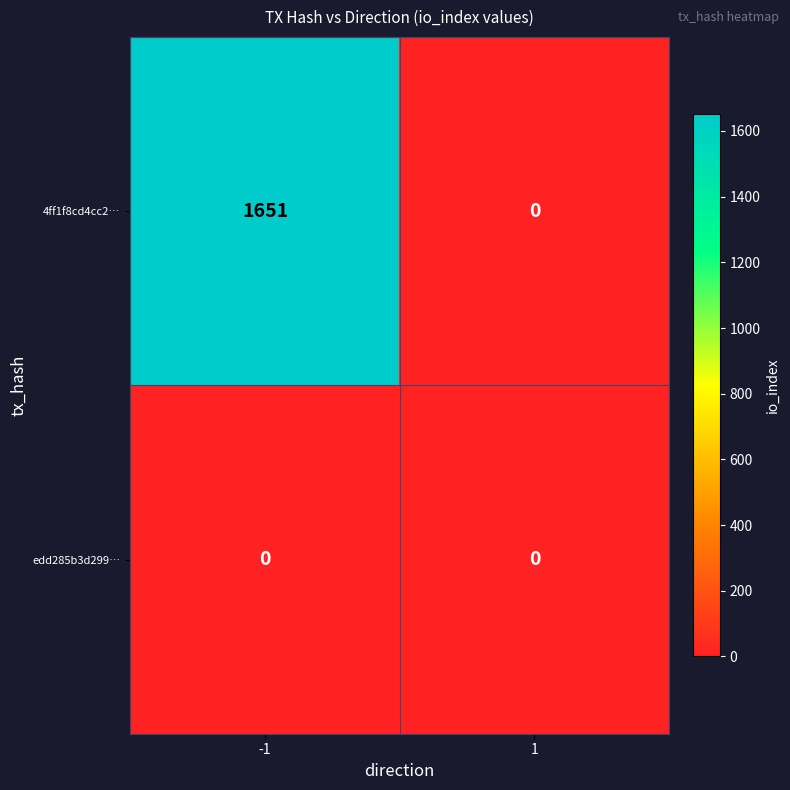

True or false: 4ff1f8cd4cc2… has a value of 0 at 1.

True